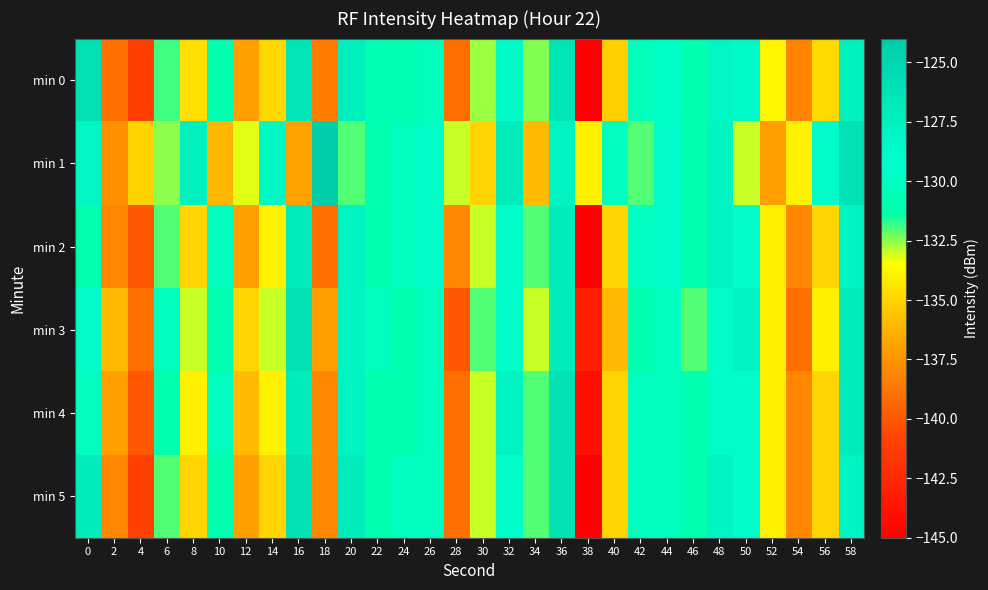

Which has a higher value, 44 or 36?

36